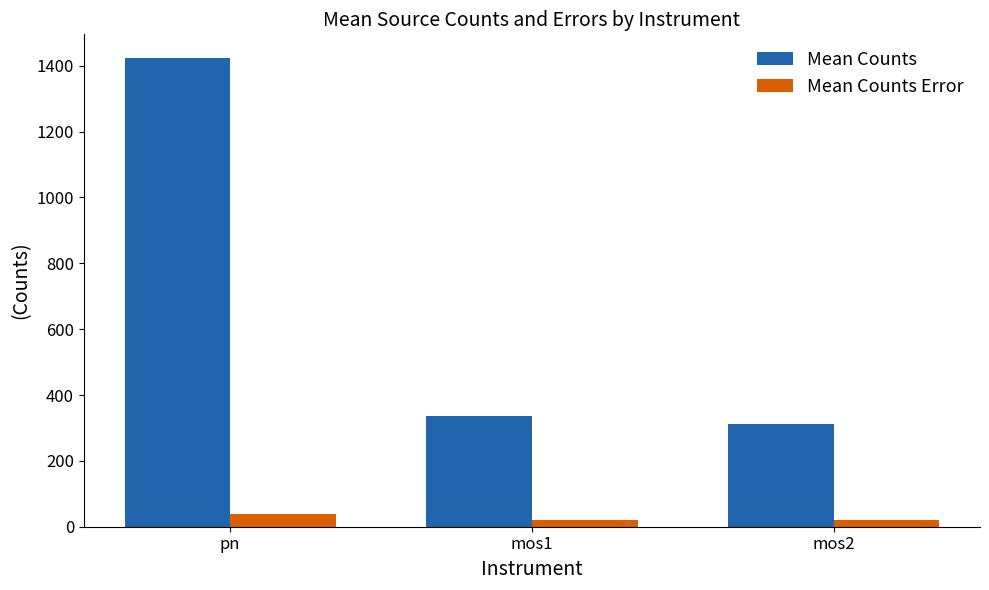

What is the maximum value shown in the chart?

1424.4